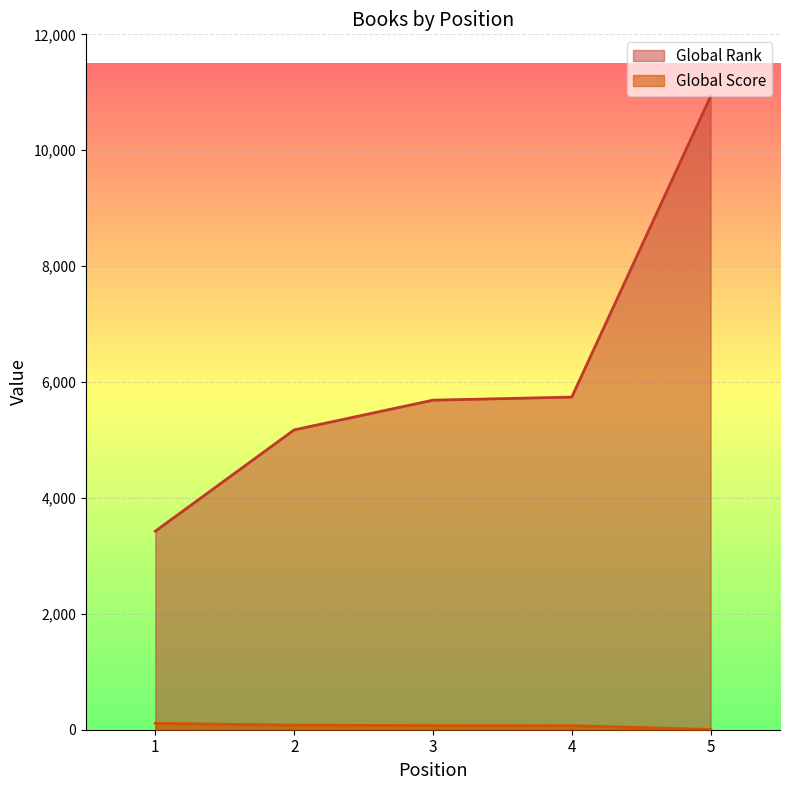

The value of Global Rank at 1 is 5713. True or false?

False